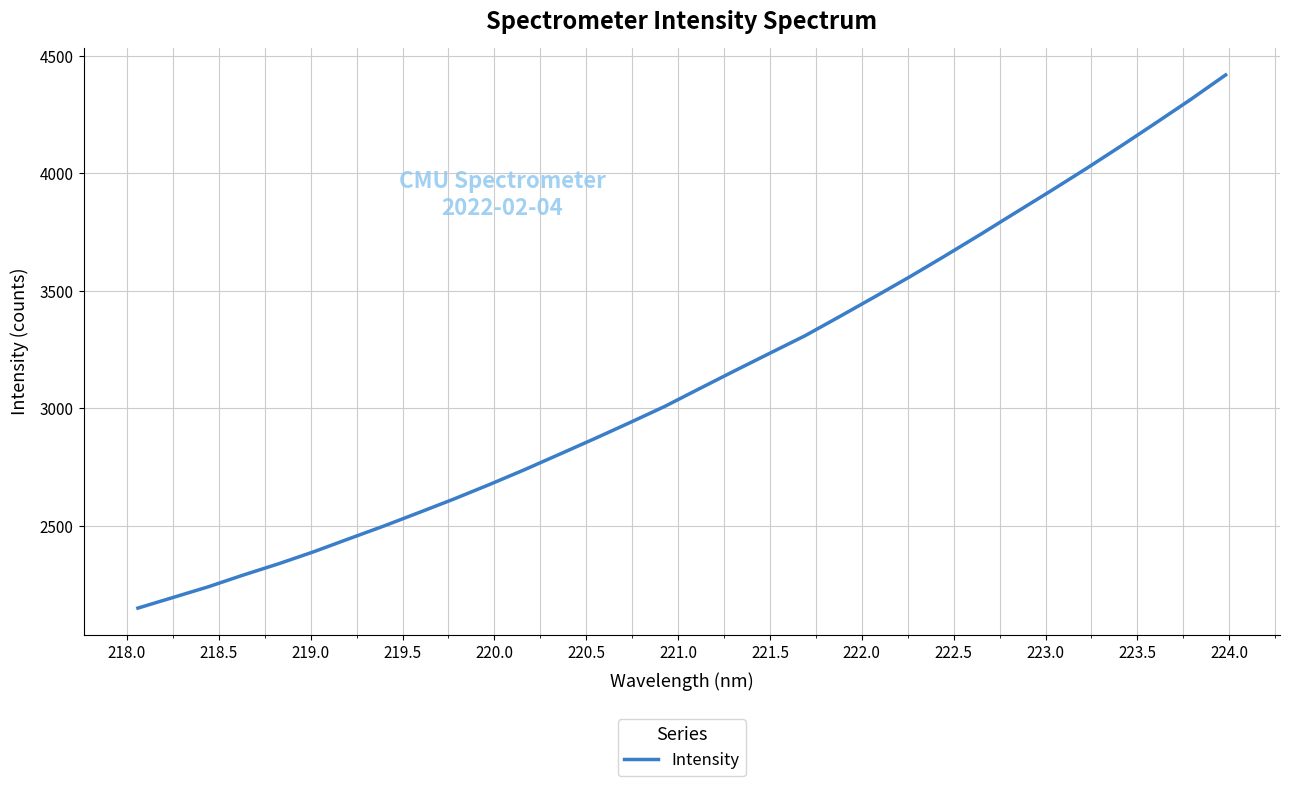

What is the maximum value shown in the chart?

4419.5